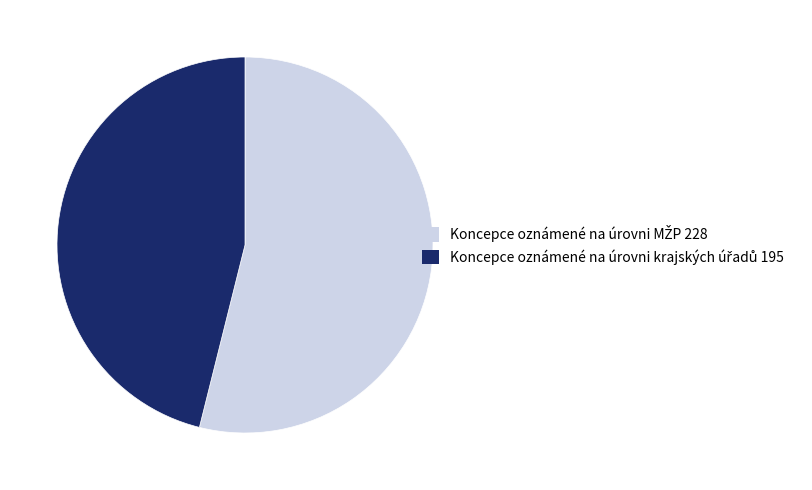

Is there a majority slice in this chart?

Yes